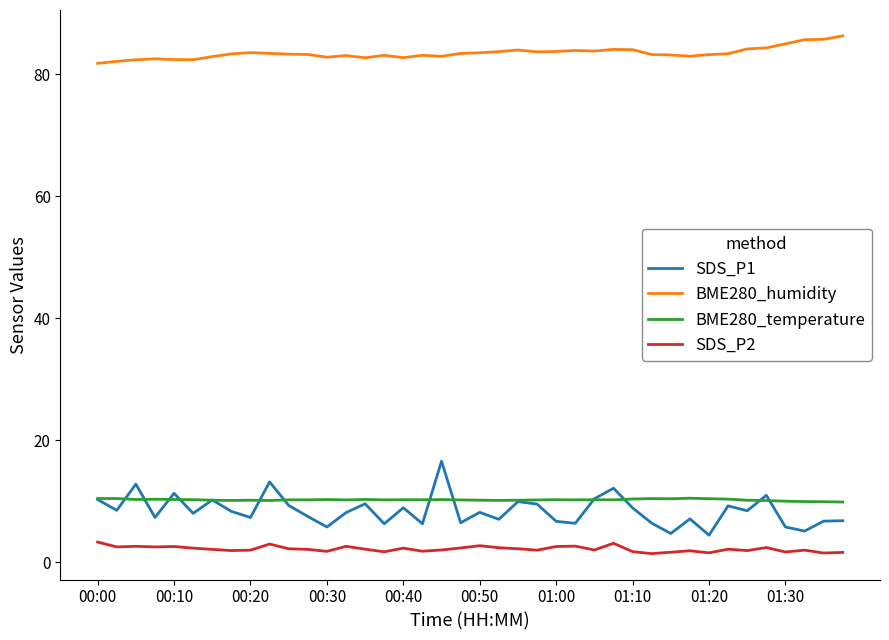

Does the chart display data point markers on the line(s)?

No